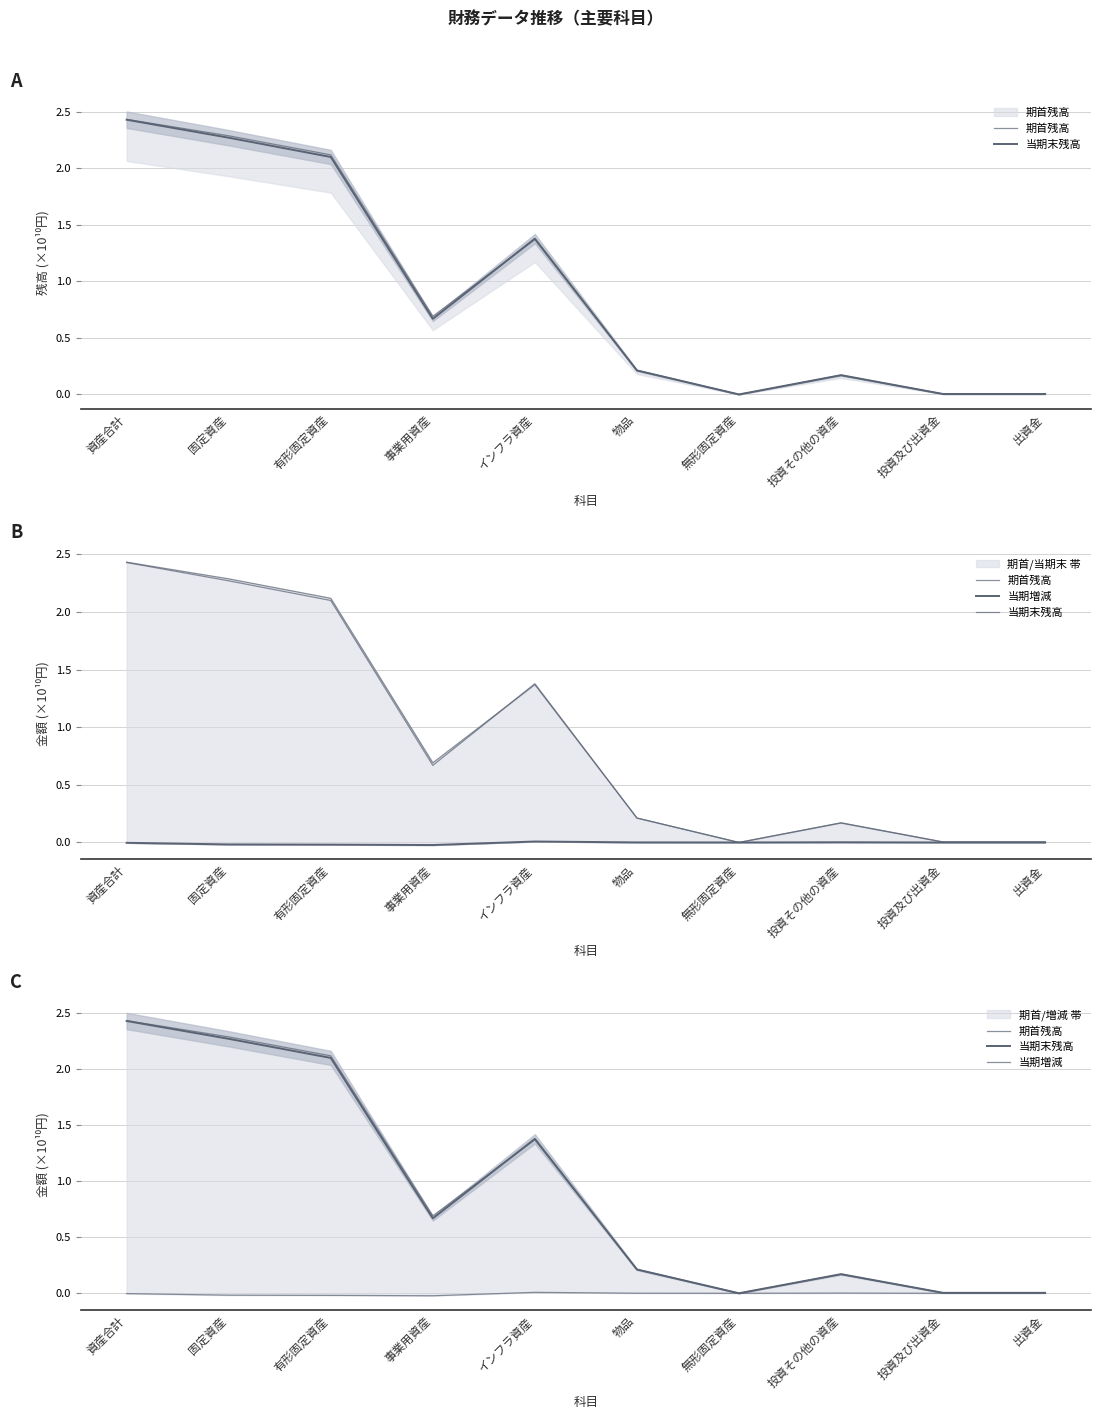

How many interior local peaks does the 当期末残高 series have?

2